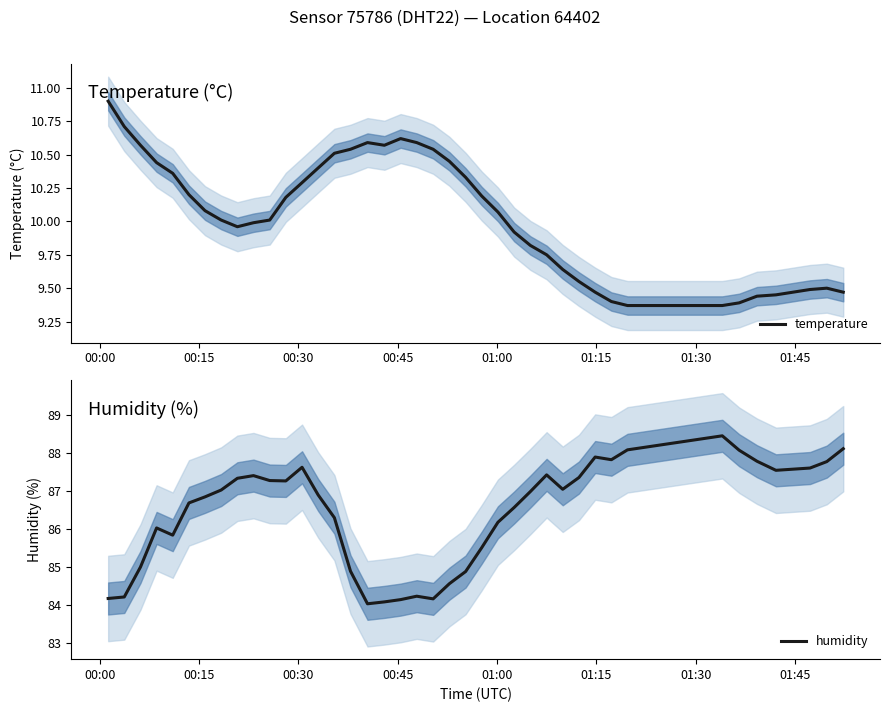

How many lines are shown in the chart?

2